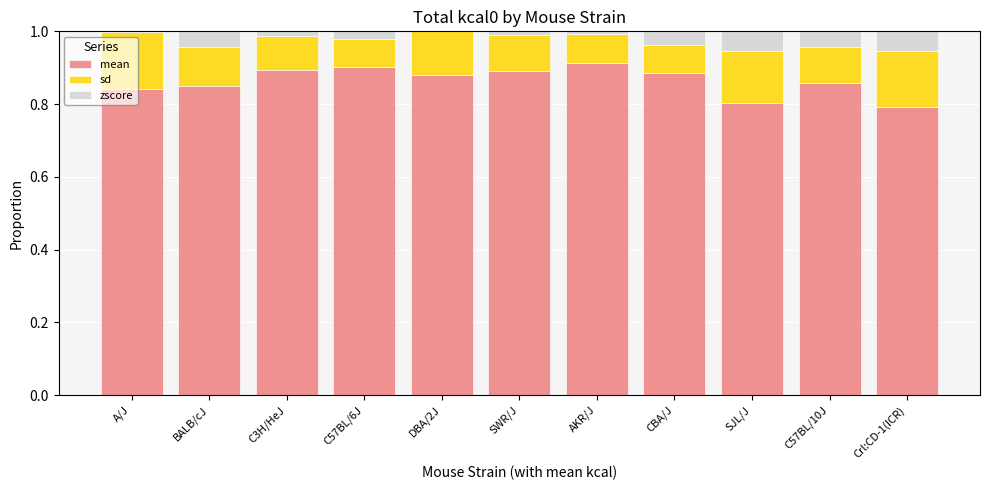

What is the total value across all series at C57BL/10J?

1.0